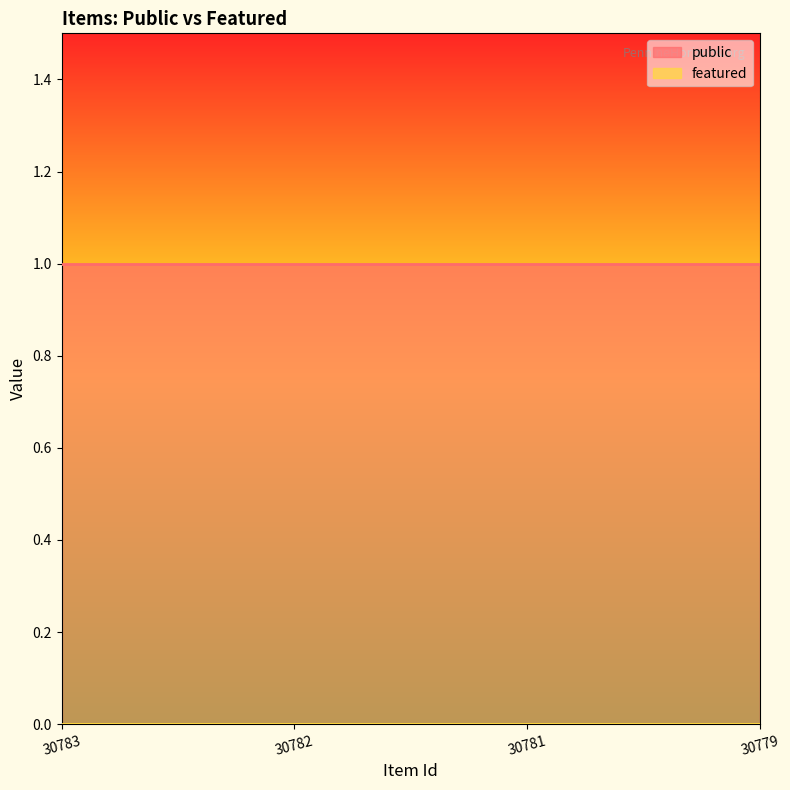

The value of public at 30781 is 0. True or false?

False